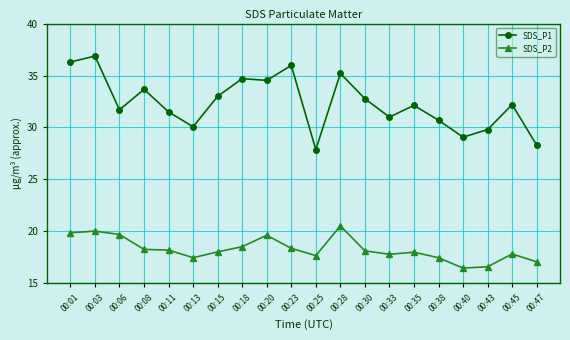

How many data points does each series have?

20